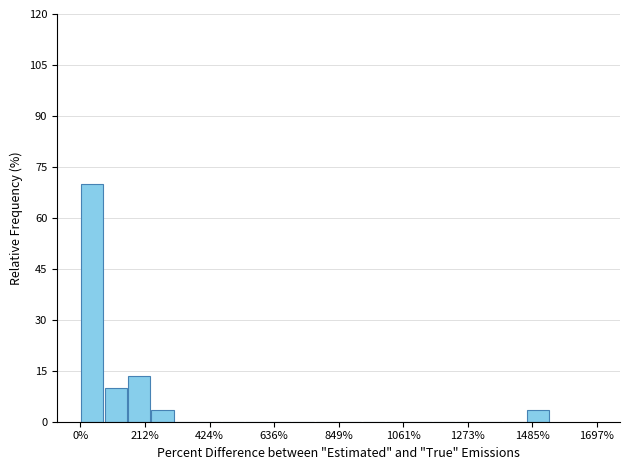

Around what value on the x-axis is the tallest bar? Give the approximate position of its centre, as read against the axis.

50